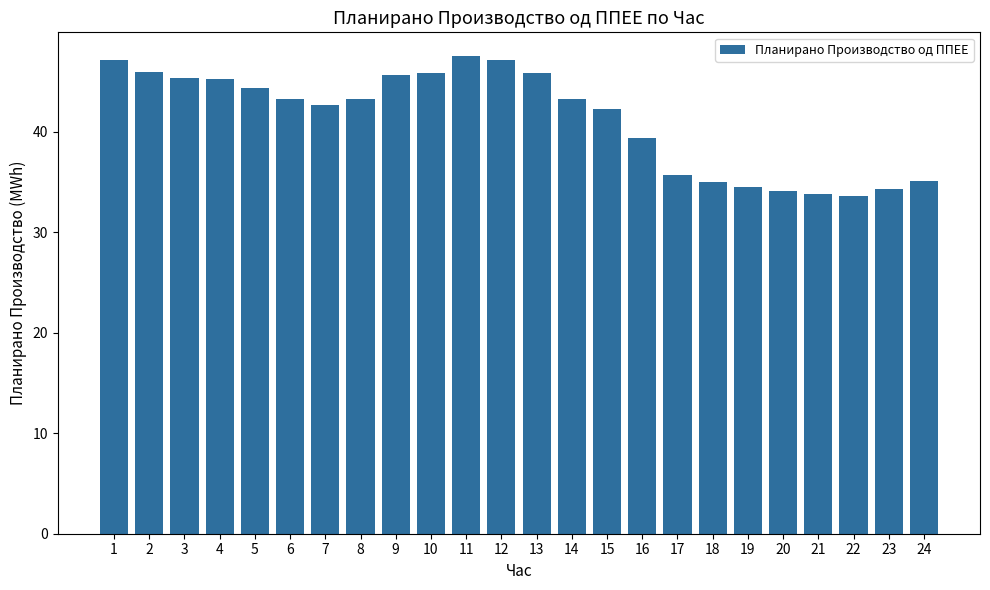

The chart shows a value of 51.4 at 22. True or false?

False